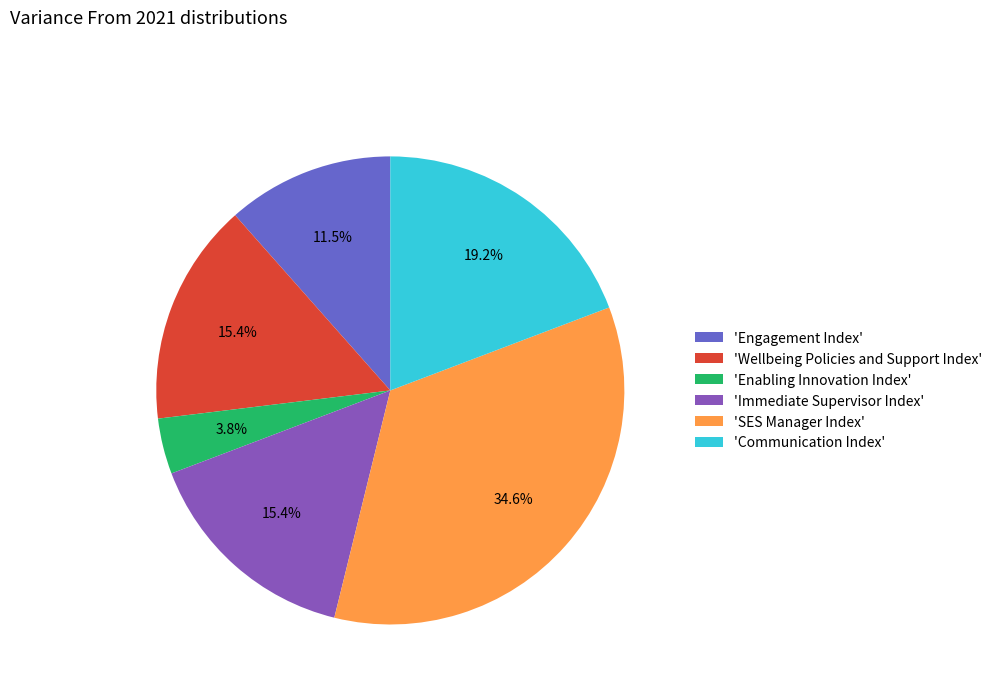

Which category has the smallest portion of the pie?

'Enabling Innovation Index'